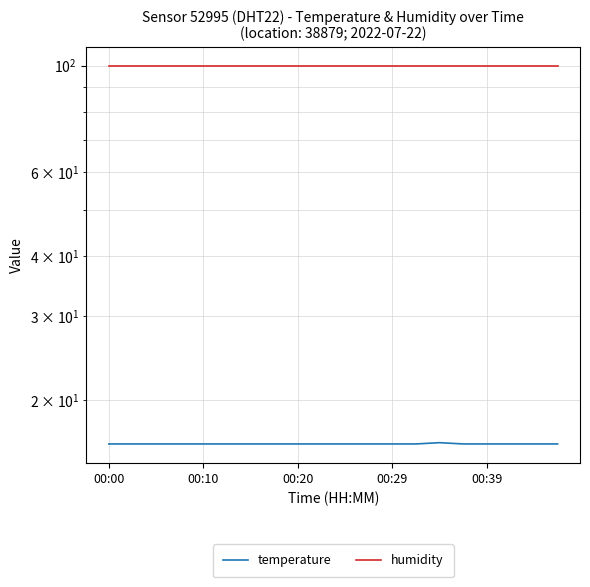

What are all the series names shown in the legend?

temperature, humidity